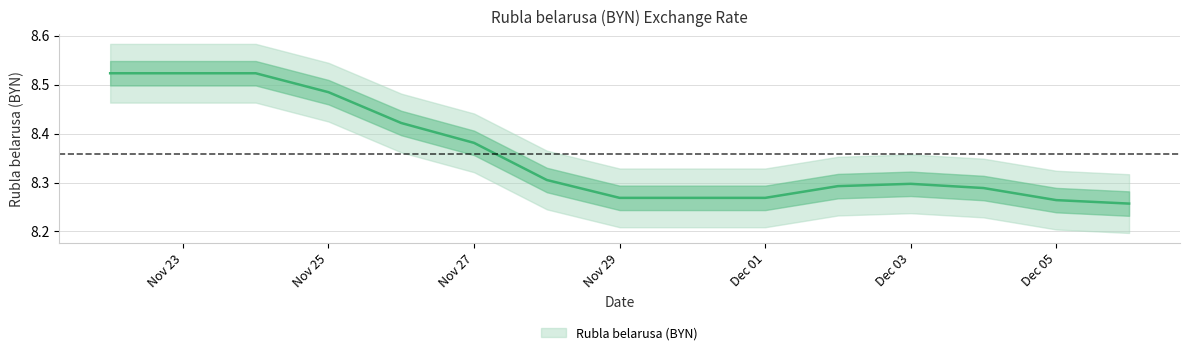

The chart shows a value of 8.3 at 2019-11-28. True or false?

True